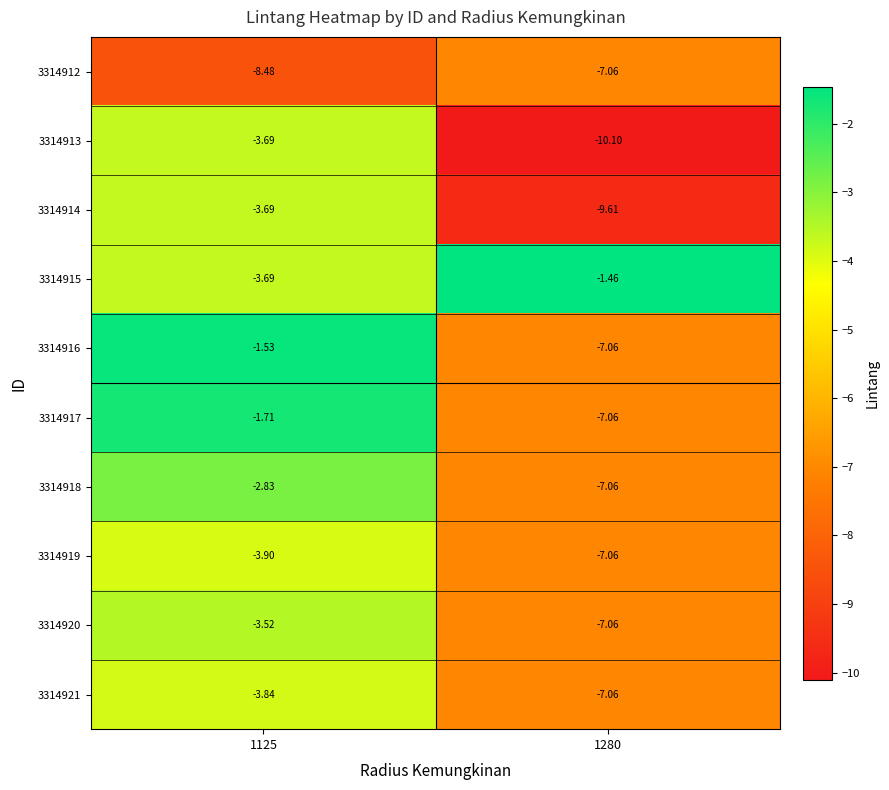

Is the value of 3314912 at 1125 greater than the value of 3314916 at 1125?

No